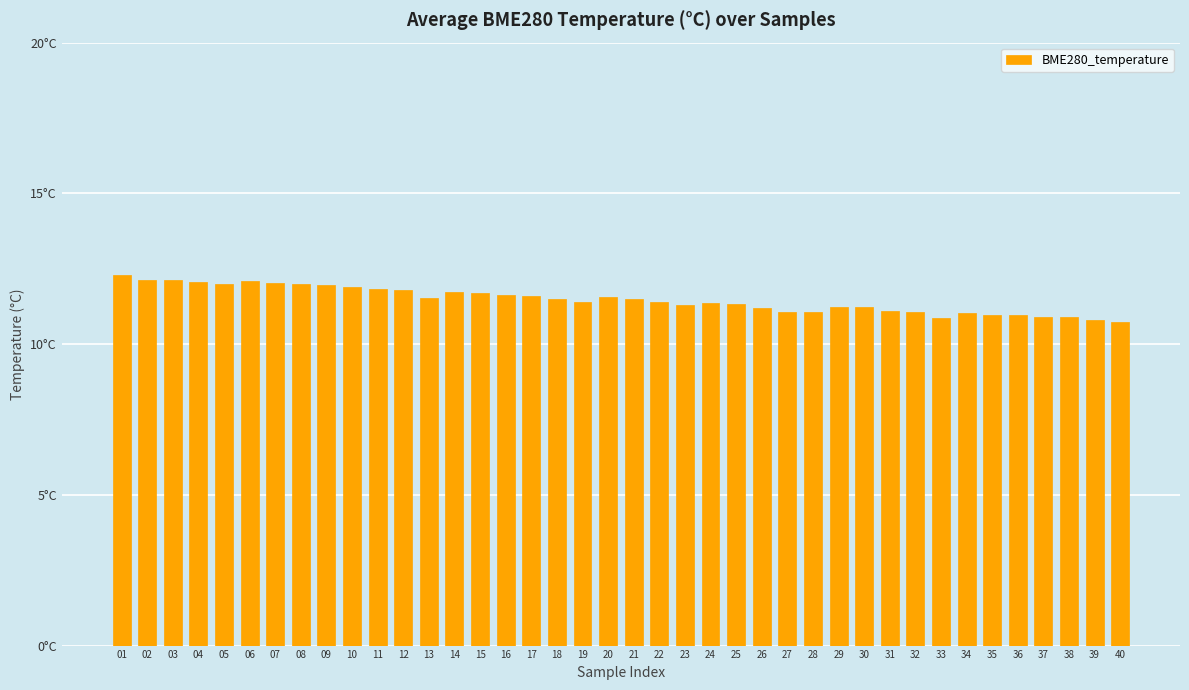

What is the difference between the values at 13 and 22?

0.1